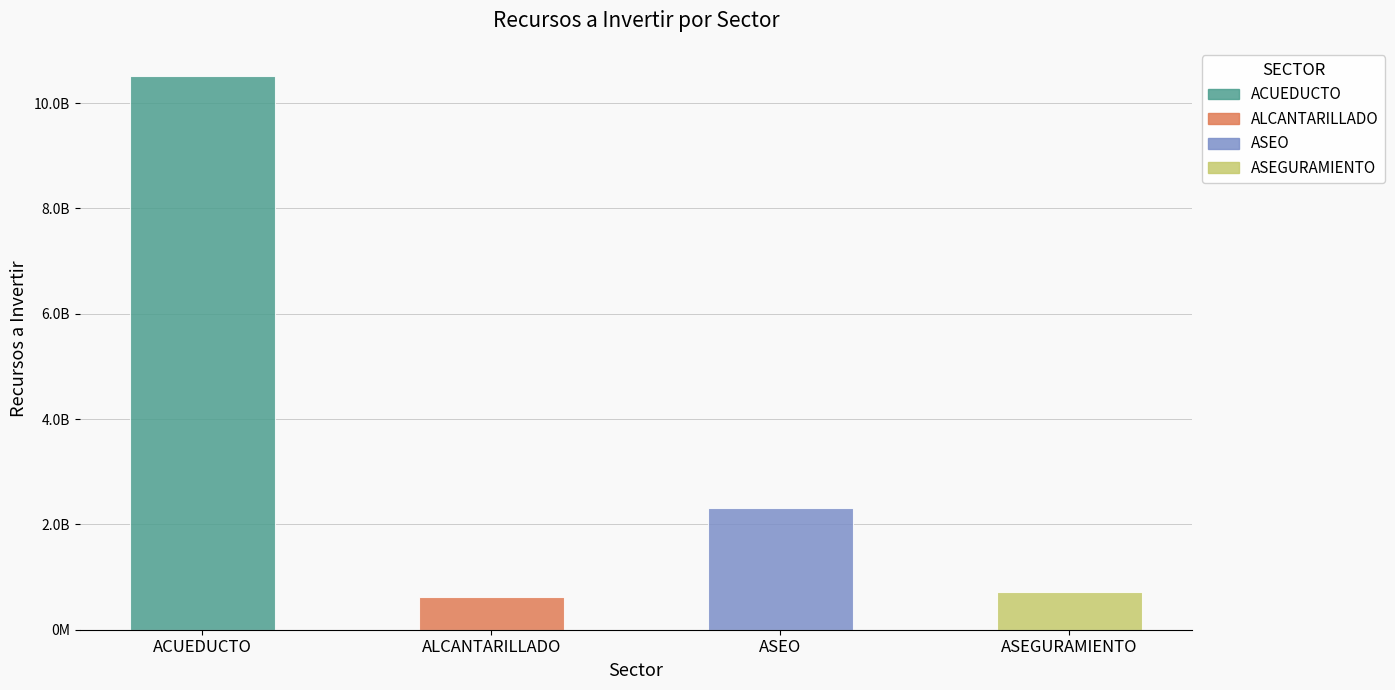

Are the bars horizontal?

No